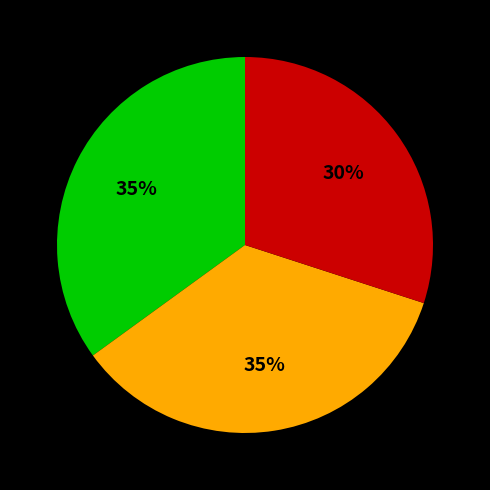

To the nearest percent, what is the average slice percentage?

33%